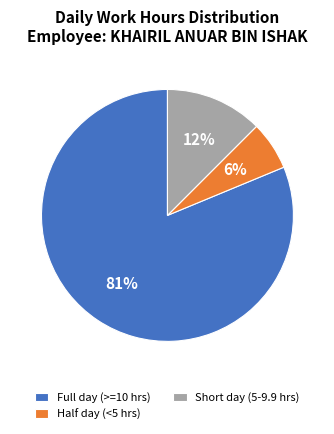

To the nearest percent, what portion does Half day (<5 hrs) represent?

6%